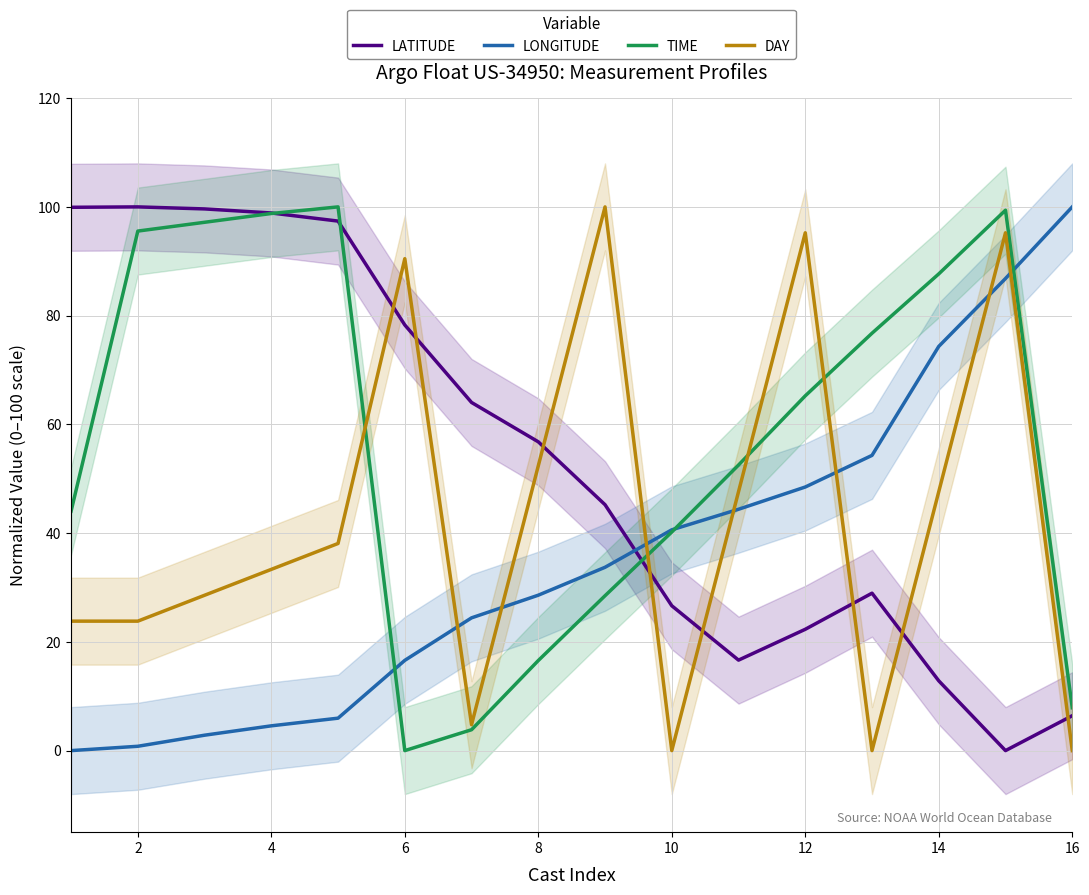

What is the value of the DAY point at the 9th from the left?

100.0